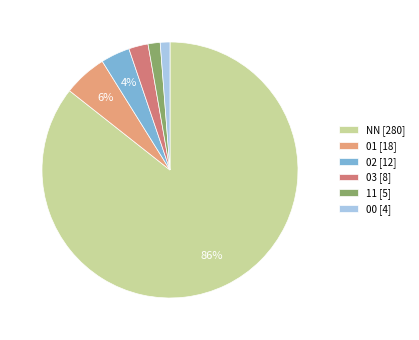

Do NN [280] and 01 [18] together represent more than half of the pie?

Yes